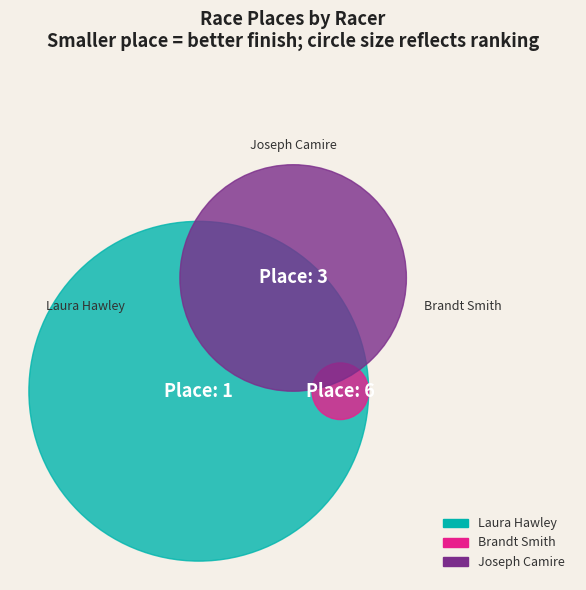

Do Laura Hawley and Brandt Smith together represent more than half of the pie?

Yes